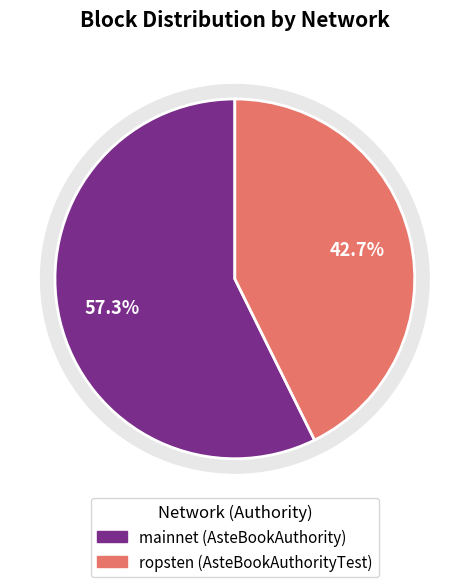

Combined, what portion of the pie is ropsten (AsteBookAuthorityTest) and mainnet (AsteBookAuthority)?

100.0%